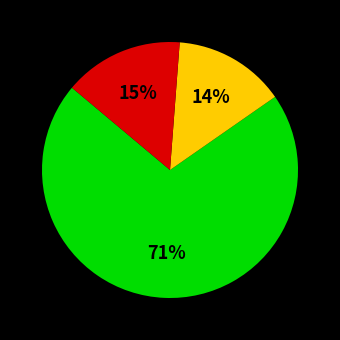

Is there any slice that represents more than half of the pie?

Yes